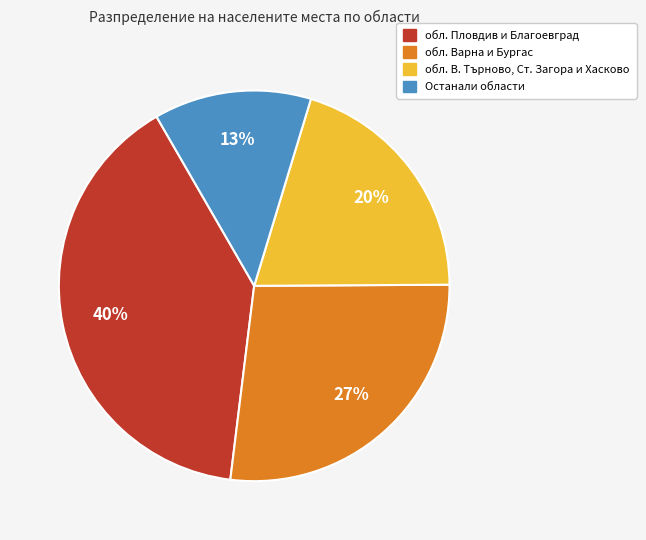

To the nearest percent, what is the difference between the largest and smallest slice percentages?

27%